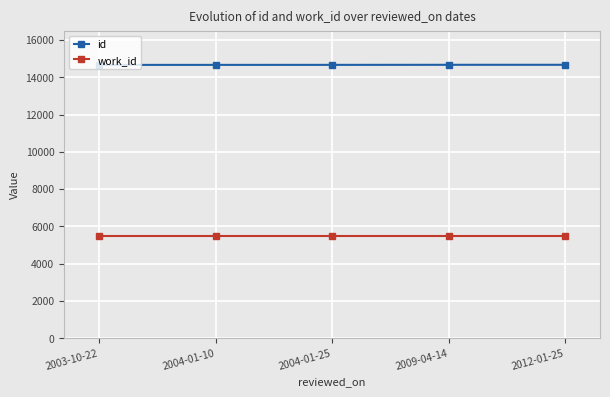

True or false: work_id and id cross at least once.

False